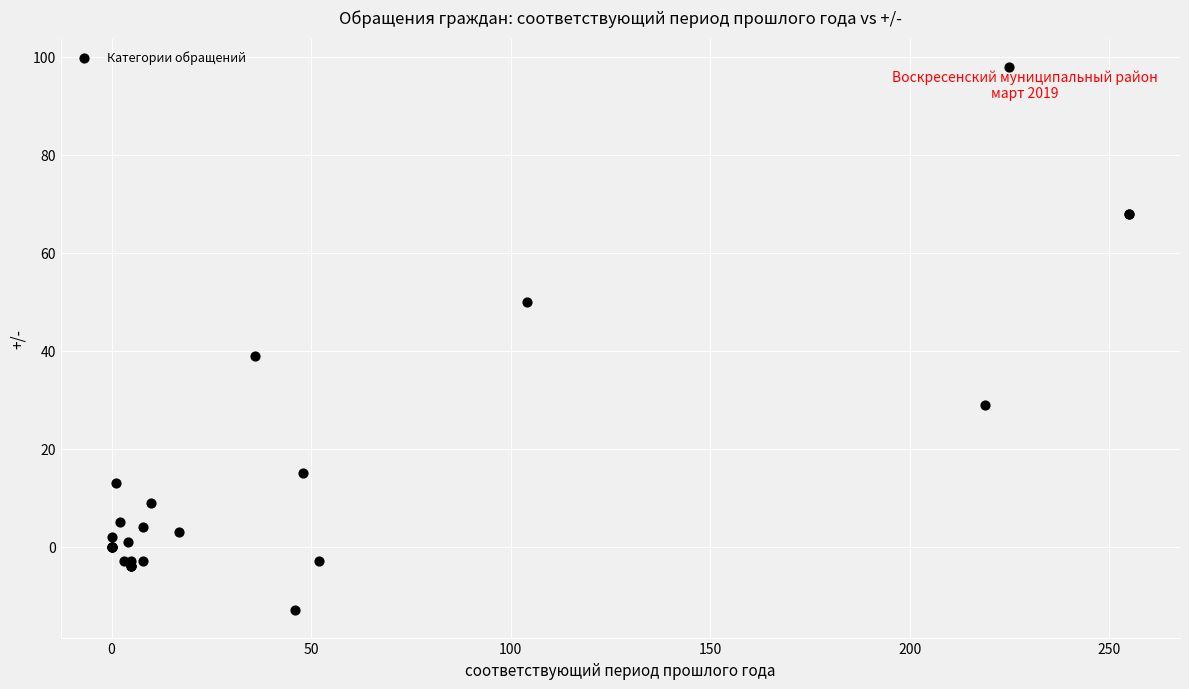

What Y value in the scatter plot is closest to 42?

39